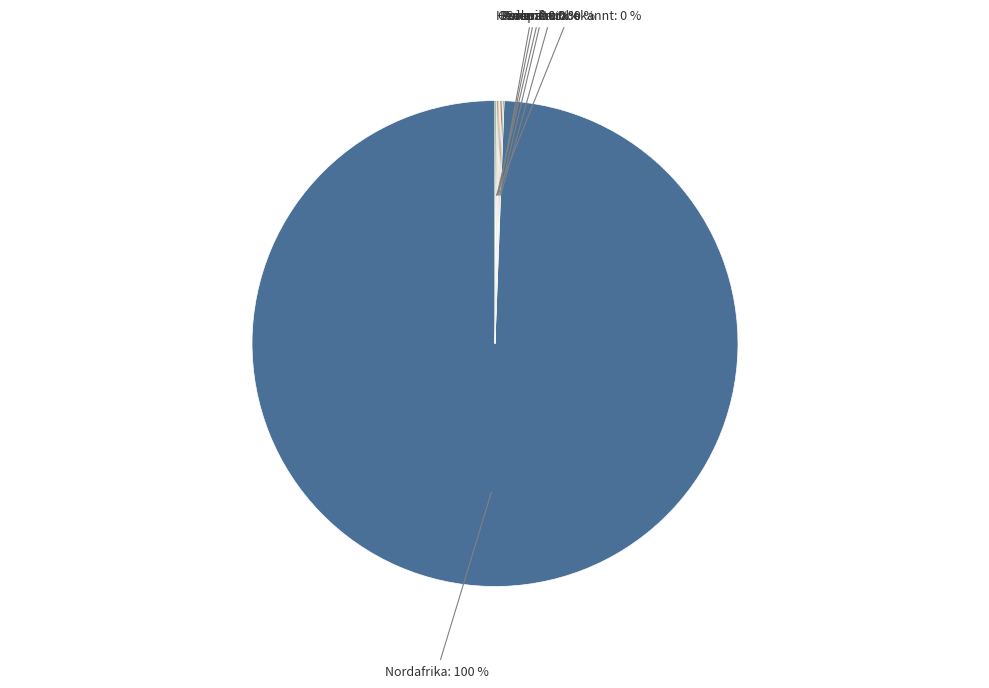

Between Amerika and Nordafrika, which is larger?

Nordafrika